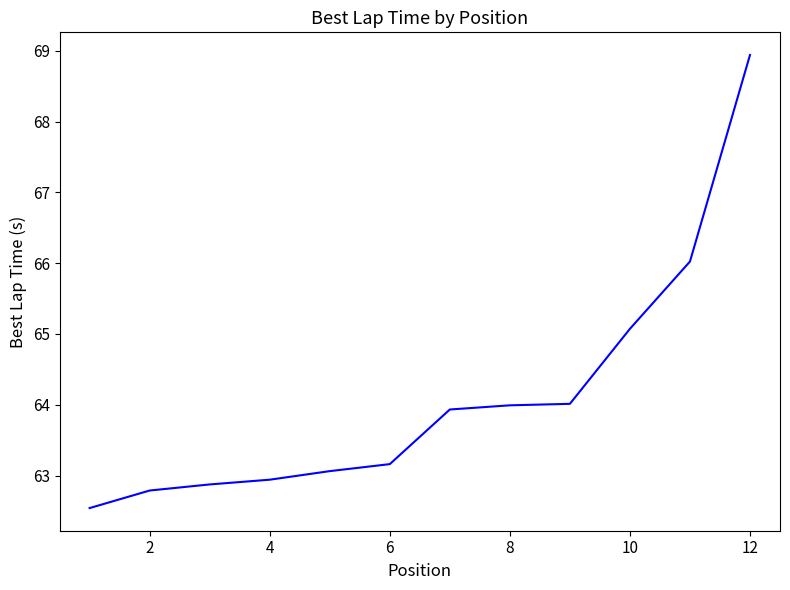

What is the difference between the maximum and minimum values?

6.4